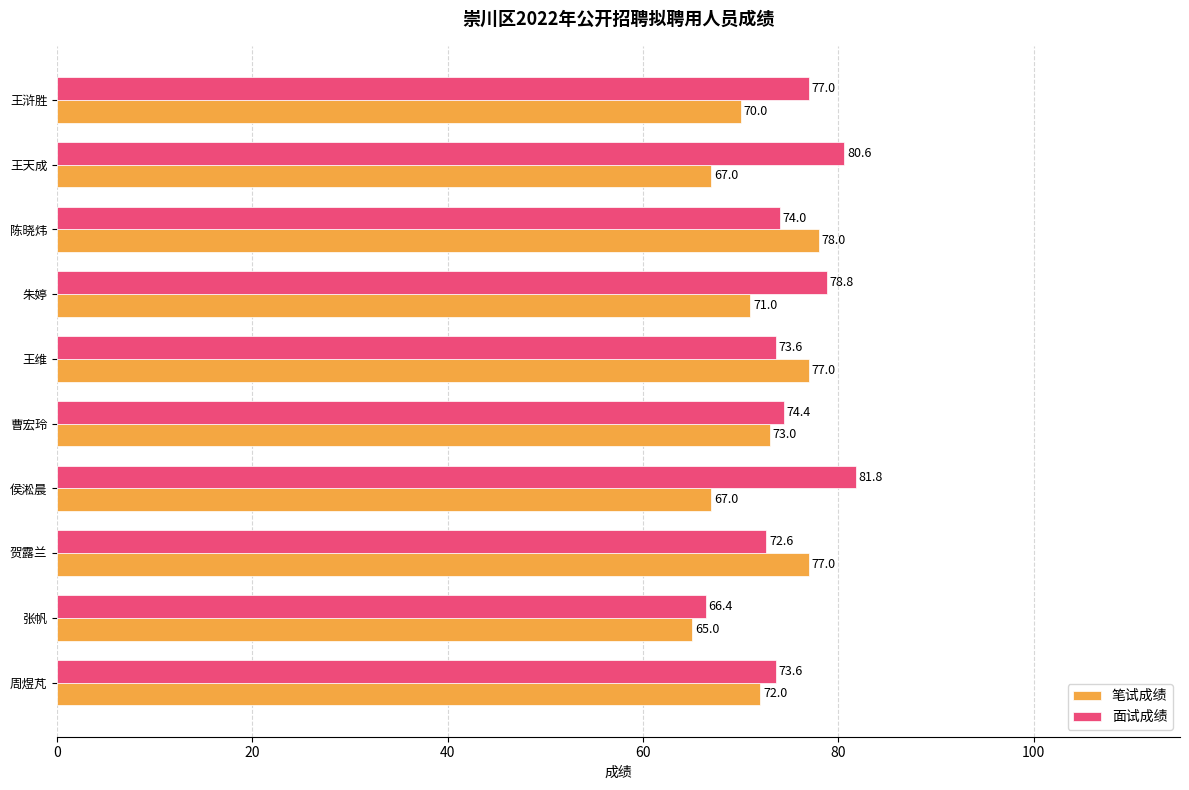

What value does the 面试成绩 series have at 张帆?

66.4